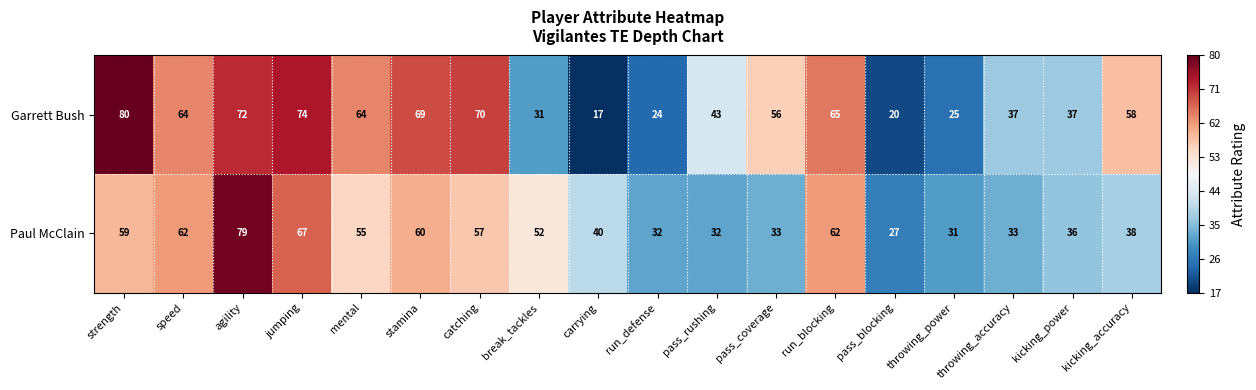

Between agility and break_tackles, which series saw the biggest shift?

Garrett Bush